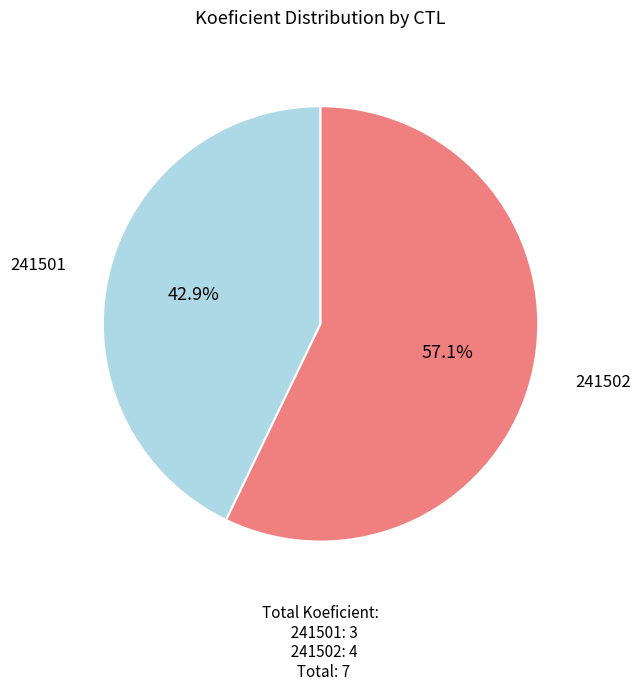

Does any single category account for the majority?

Yes